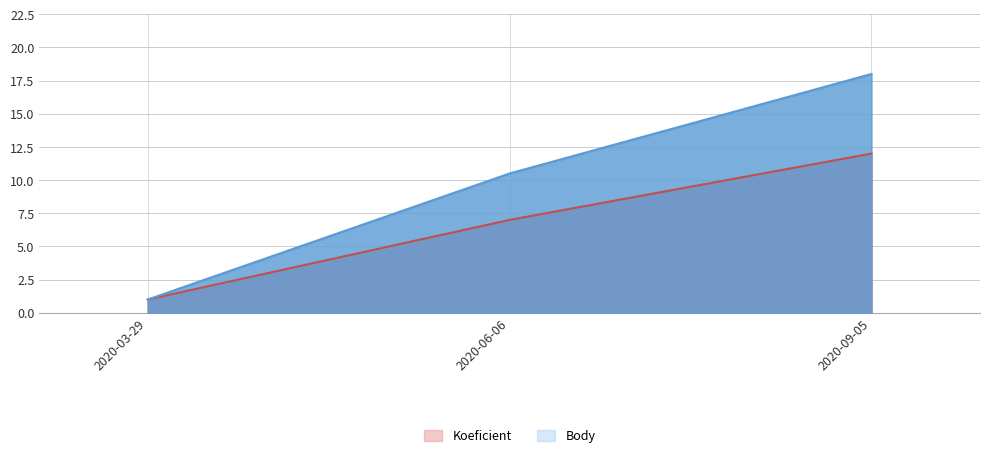

Which category has the highest value in the Koeficient series?

2020-09-05